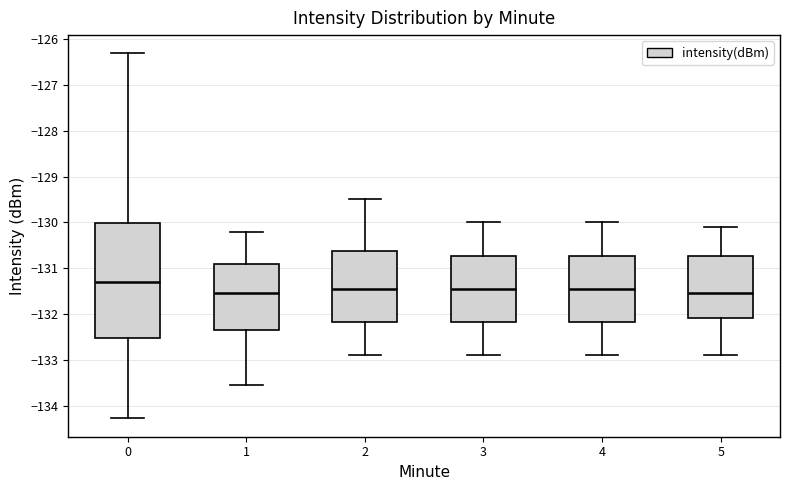

Reading left to right, read every box against the y-axis: the position of its median line, the range the box covers, and the ends of its whiskers. The values are not printed on the chart, so give them approximately, as read against the axis.

0: median -131.3, box -132.5 to -130.0, whiskers -134.3 to -126.3
1: median -131.5, box -132.3 to -130.9, whiskers -133.5 to -130.2
2: median -131.4, box -132.2 to -130.6, whiskers -132.9 to -129.5
3: median -131.4, box -132.2 to -130.7, whiskers -132.9 to -130.0
4: median -131.4, box -132.2 to -130.7, whiskers -132.9 to -130.0
5: median -131.5, box -132.1 to -130.7, whiskers -132.9 to -130.1